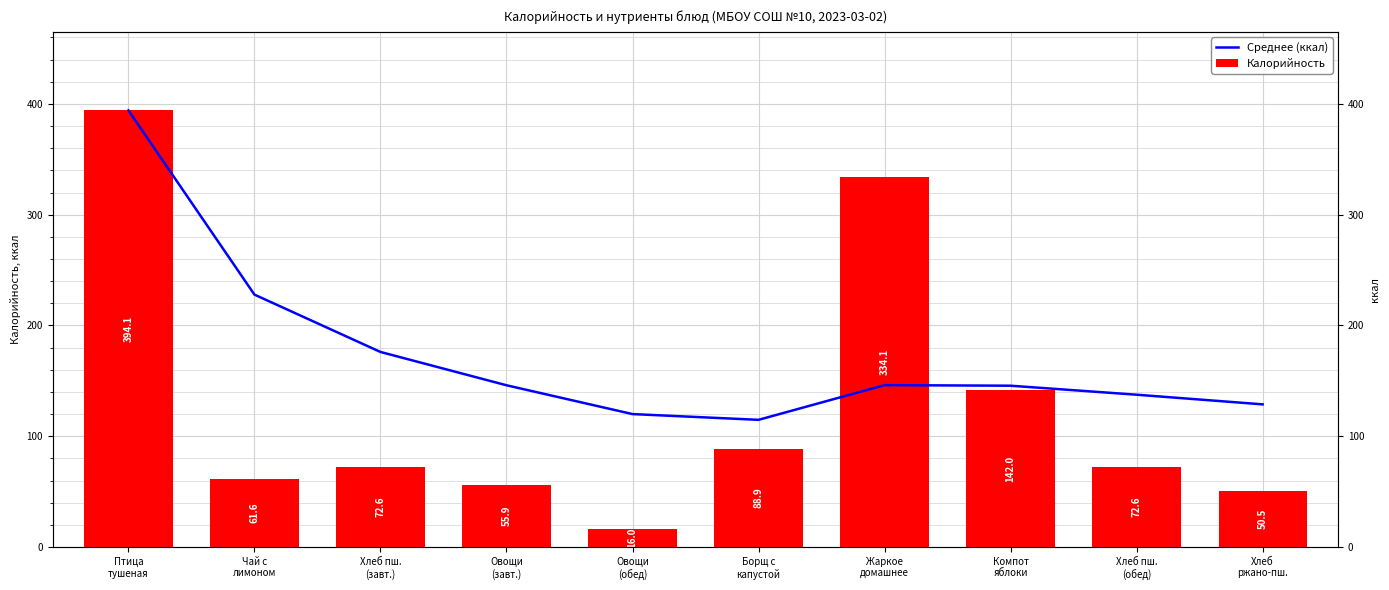

At how many categories does at least one series exceed 359?

1